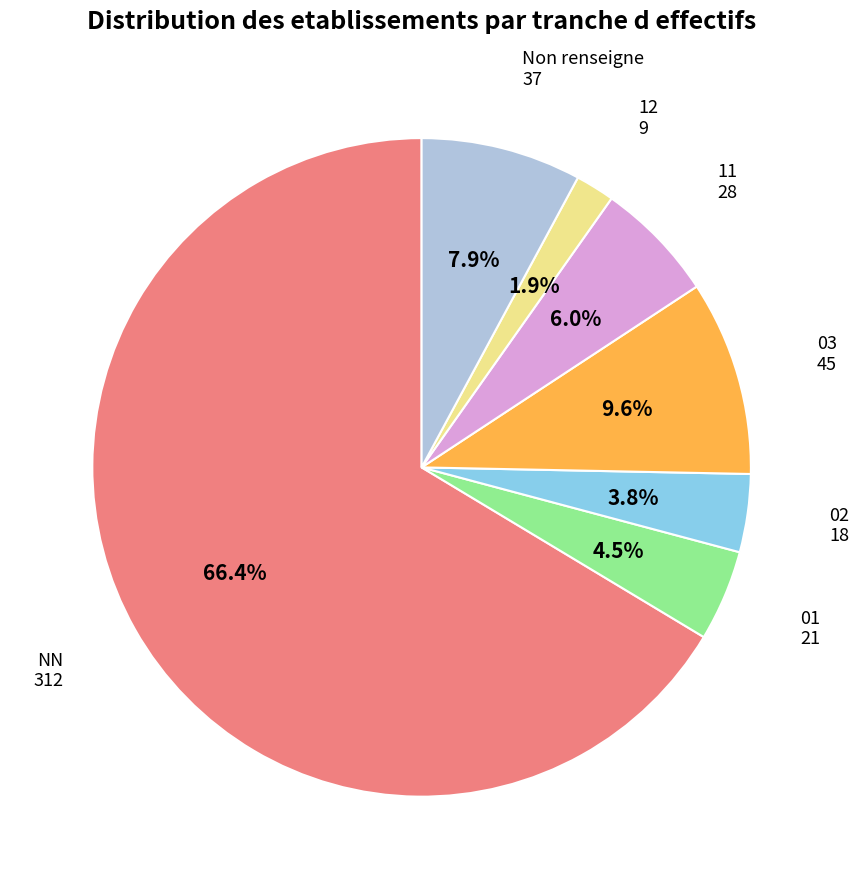

To the nearest percent, what is the average slice percentage?

14%